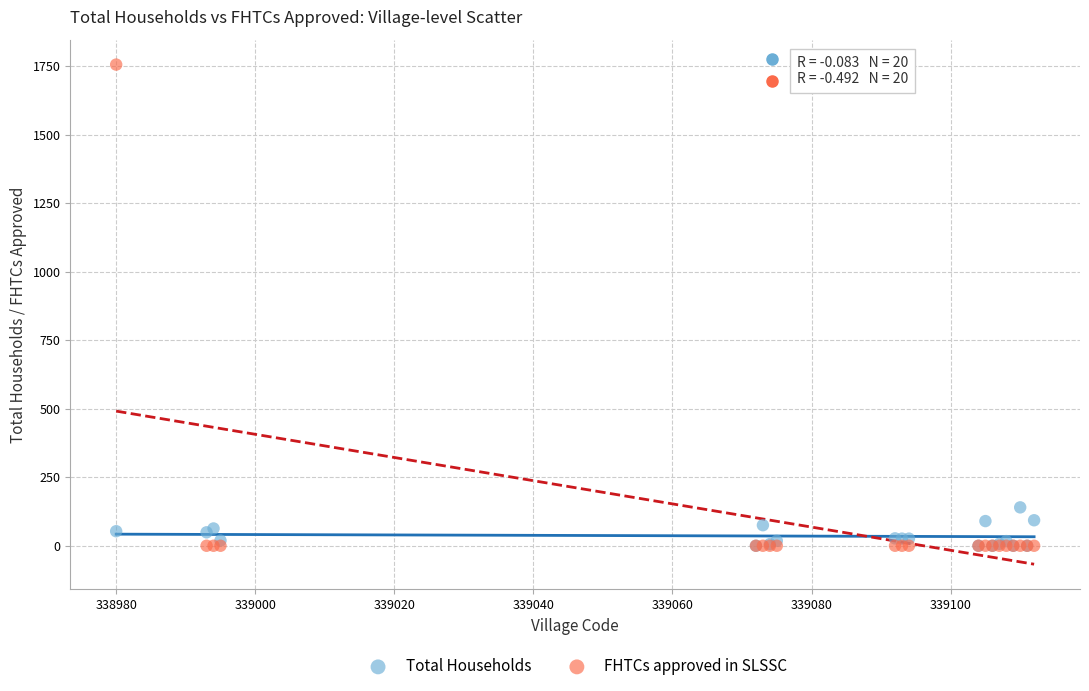

Which series has the largest Y range (max minus min)?

FHTCs approved in SLSSC